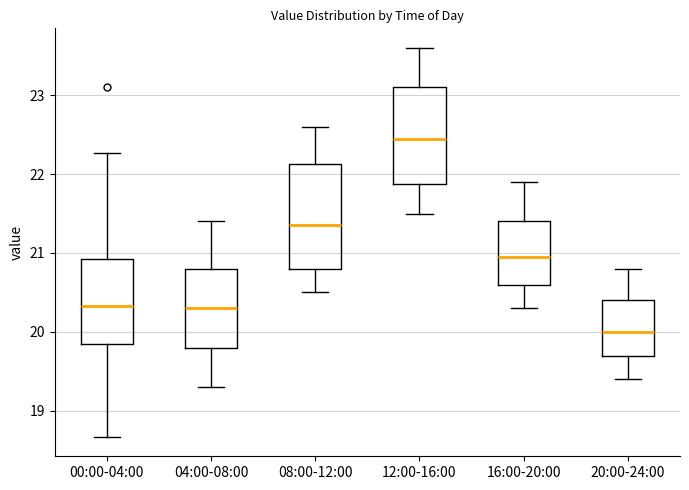

Where is the lower edge of the box for 20:00-24:00 on the y-axis? The values are not printed on the chart, so give them approximately, as read against the axis.

19.7